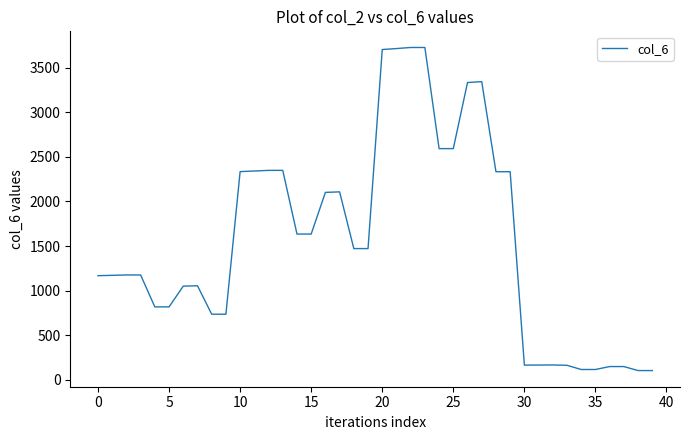

What is the smallest value displayed?

104